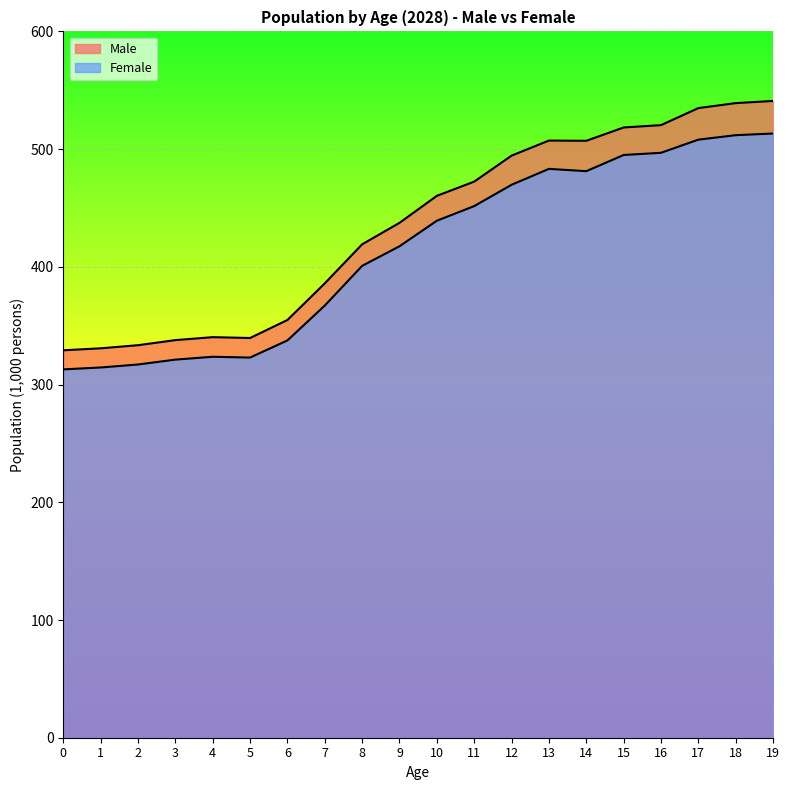

Reading right to left, extract all data points from this chart.

Male: 540.9	539.1	534.8	520.4	518.4	507.1	507.3	494.5	472.4	460.3	437.4	419.1	386.0	354.8	339.6	340.3	337.8	333.4	330.8	329.1
Female: 513.3	511.8	508.0	496.9	495.0	481.3	483.2	469.7	451.6	439.2	417.5	400.8	367.1	337.5	322.9	323.6	321.2	317.0	314.5	312.9